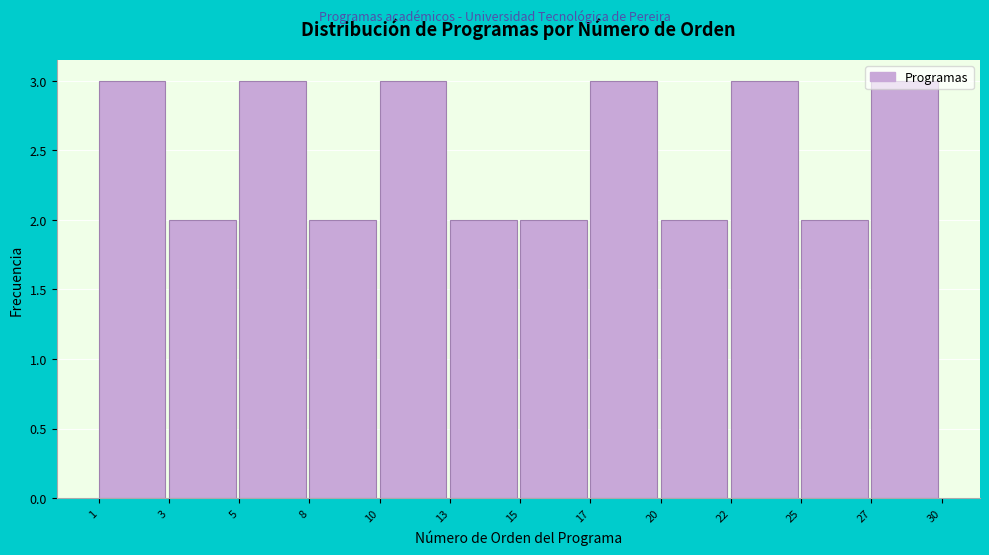

What is the greatest value displayed?

3